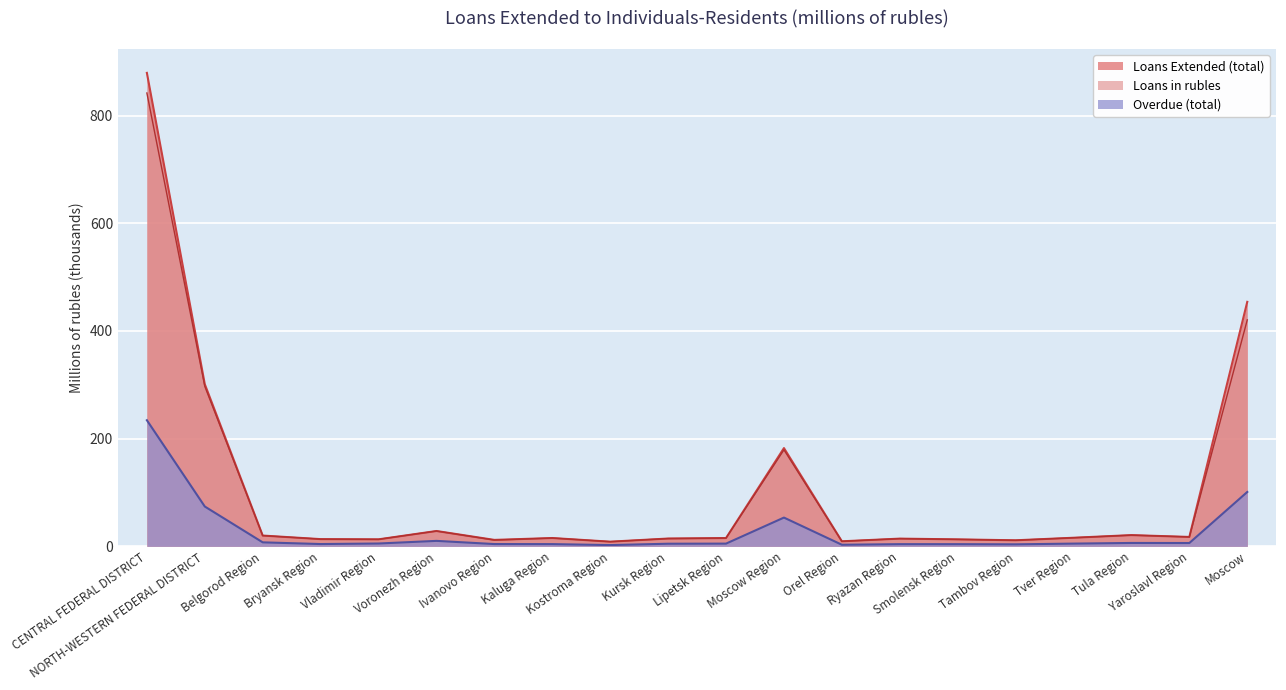

Which series has the largest range (max minus min)?

Loans Extended (total)